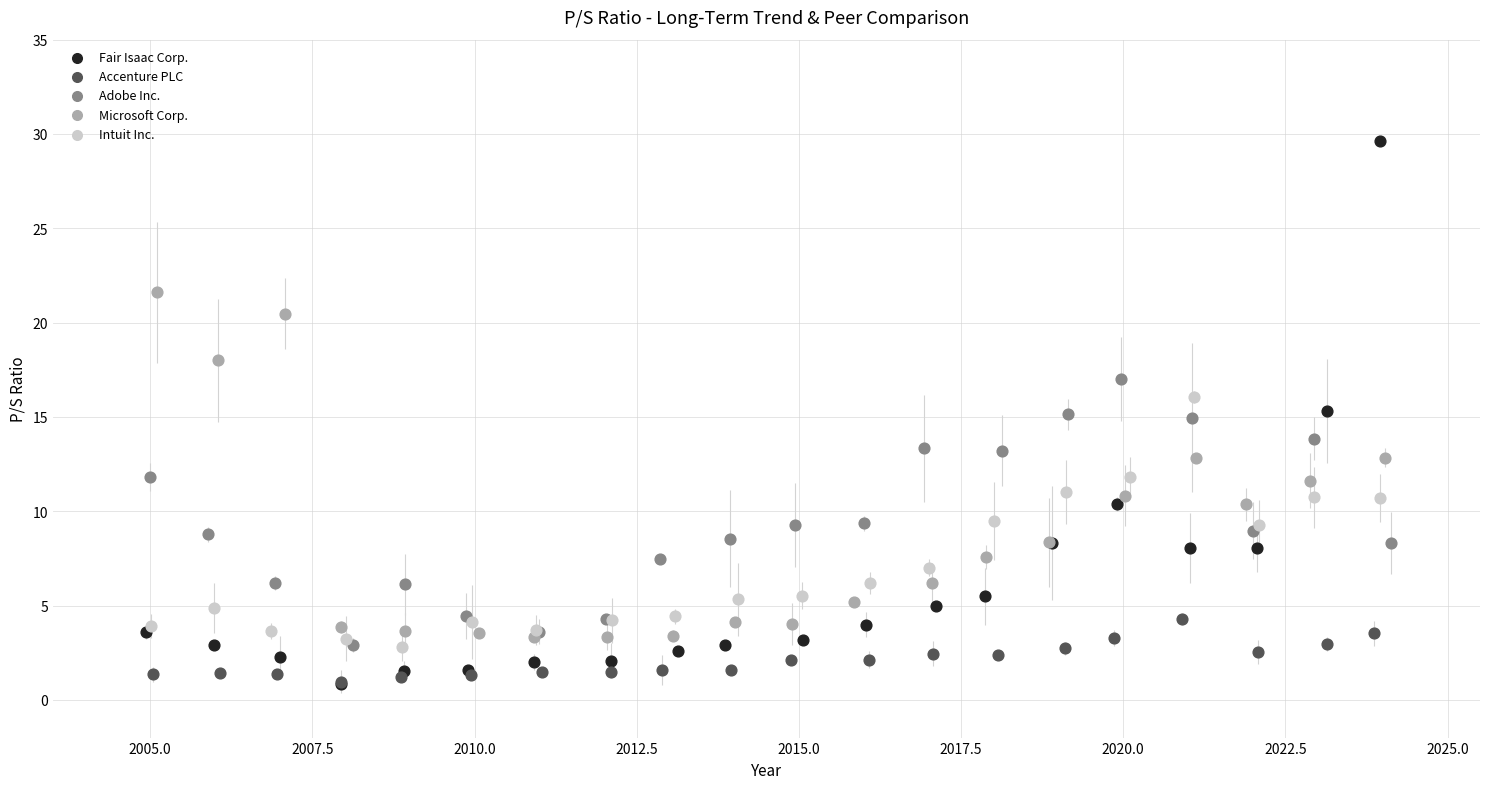

Which series contains the highest Y value?

Fair Isaac Corp.